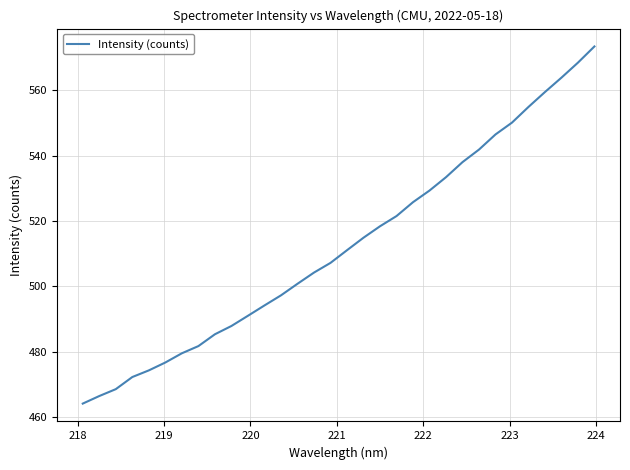

What is the maximum value shown in the chart?

573.5